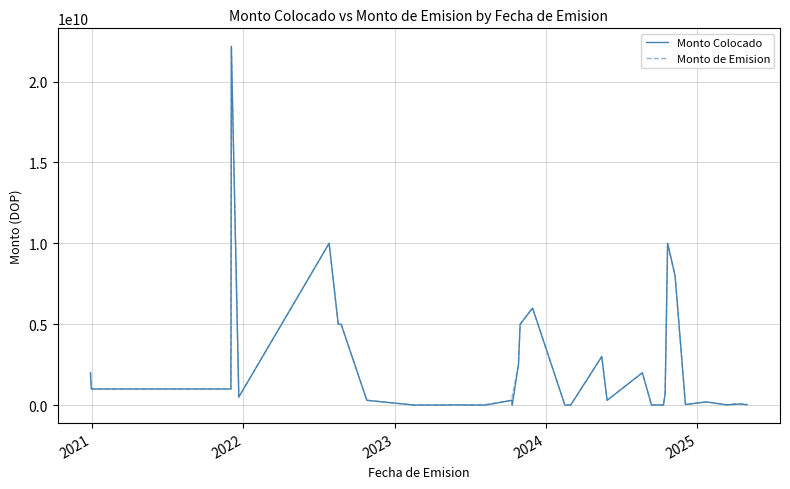

What is the greatest value displayed?

22178200000